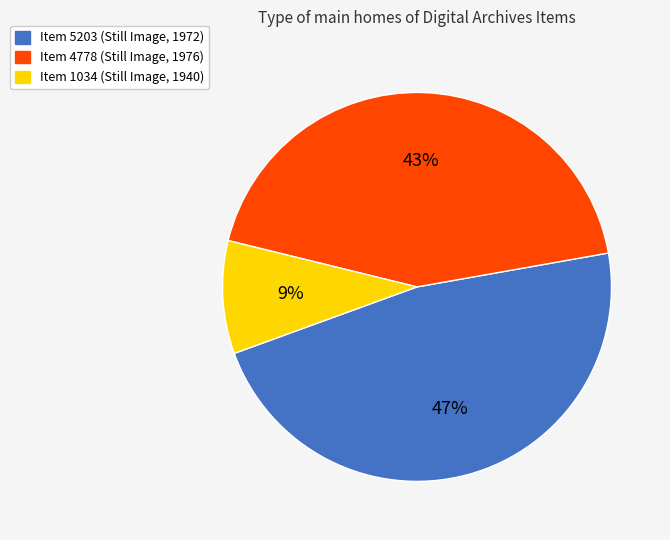

True or false: Item 1034 accounts for 19% of the total.

False